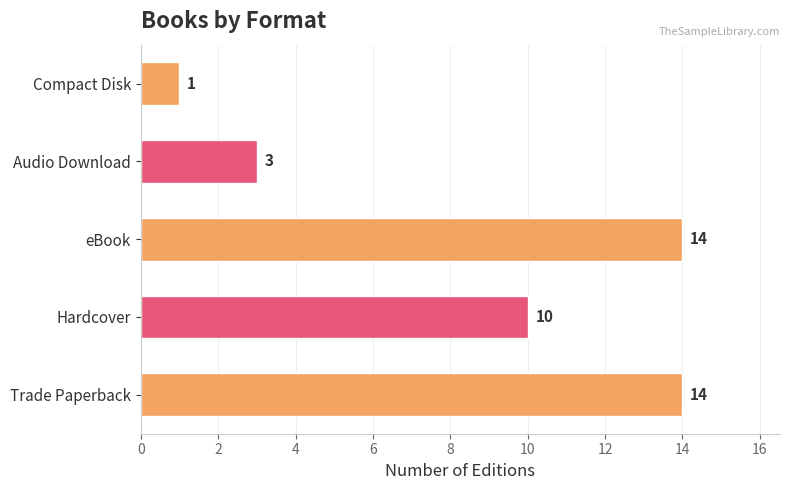

The value at Hardcover is 4. True or false?

False